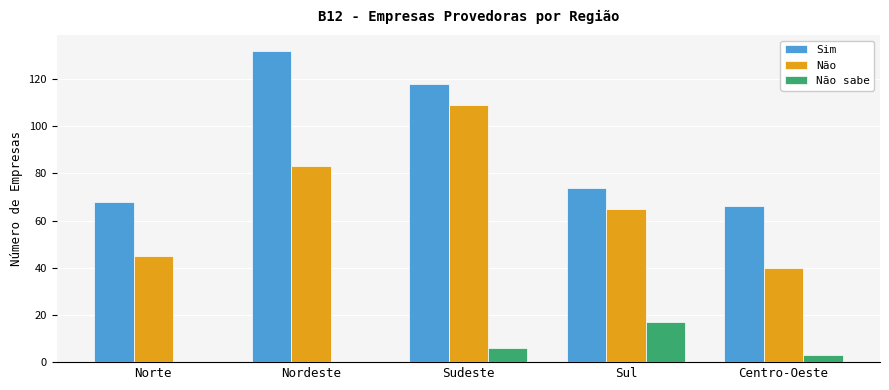

Is it true that Não equals 45 at Norte?

True